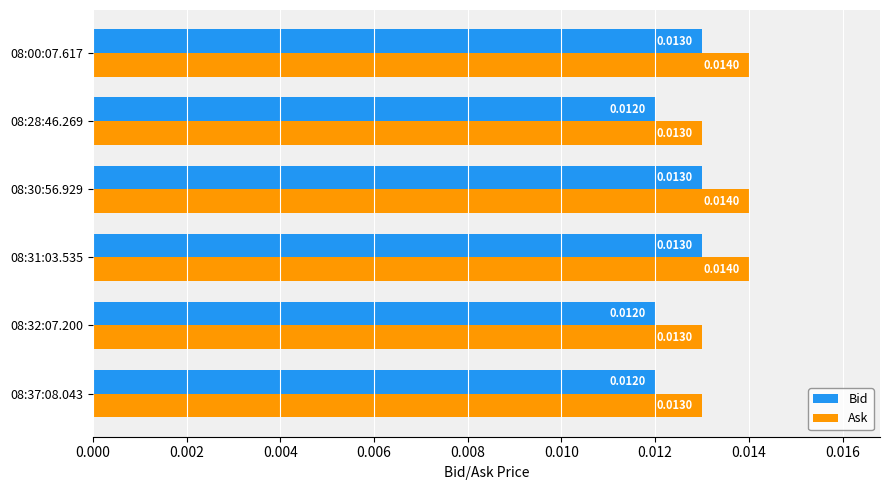

Rank the series by their maximum value, from highest to lowest.

Ask, Bid